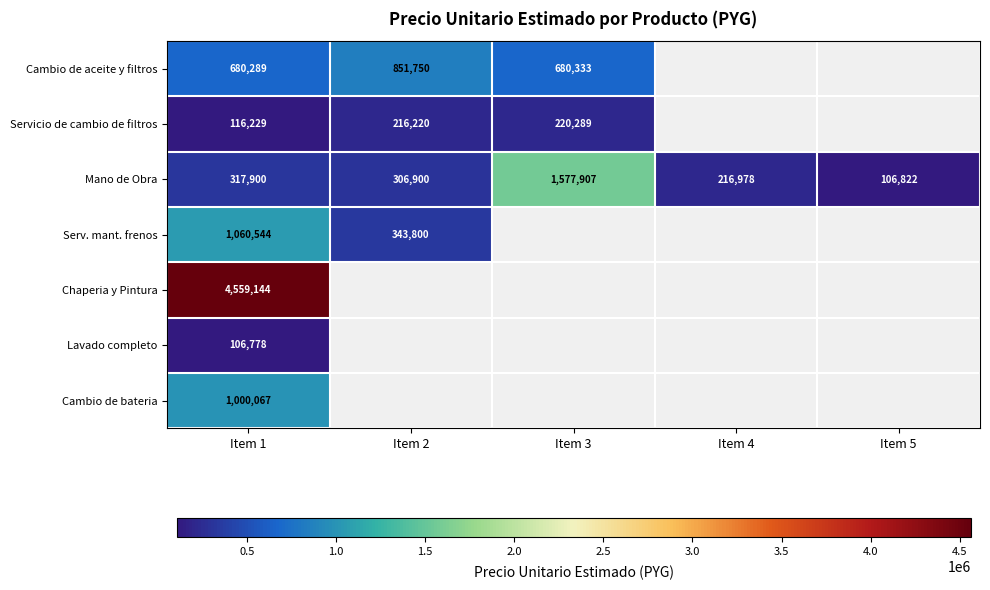

Is it true that Lavado completo equals 106778 at Item 1?

True